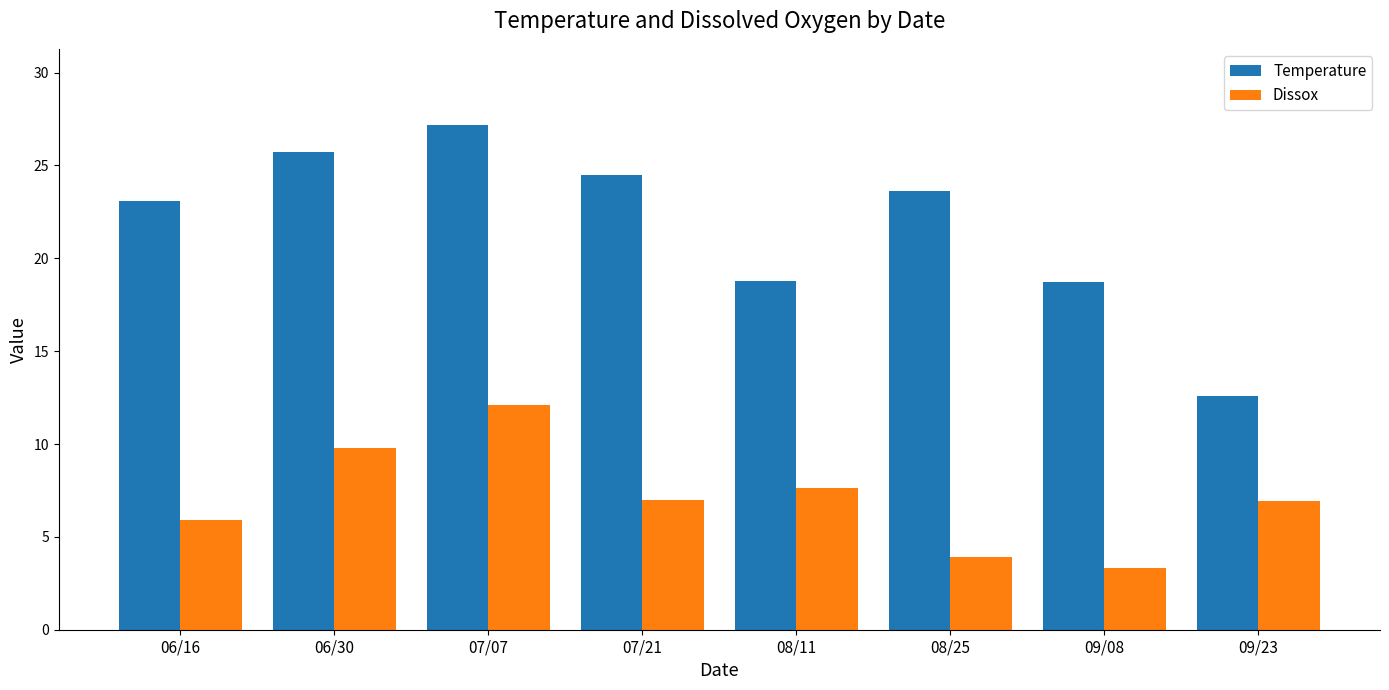

The value of Dissox at 06/16 is 5.9. True or false?

True